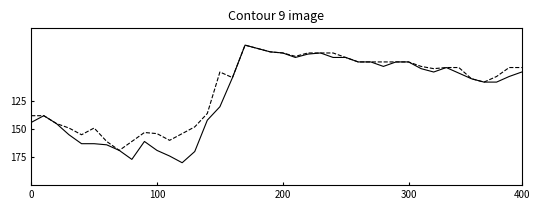

Does the chart display data point markers on the line(s)?

No